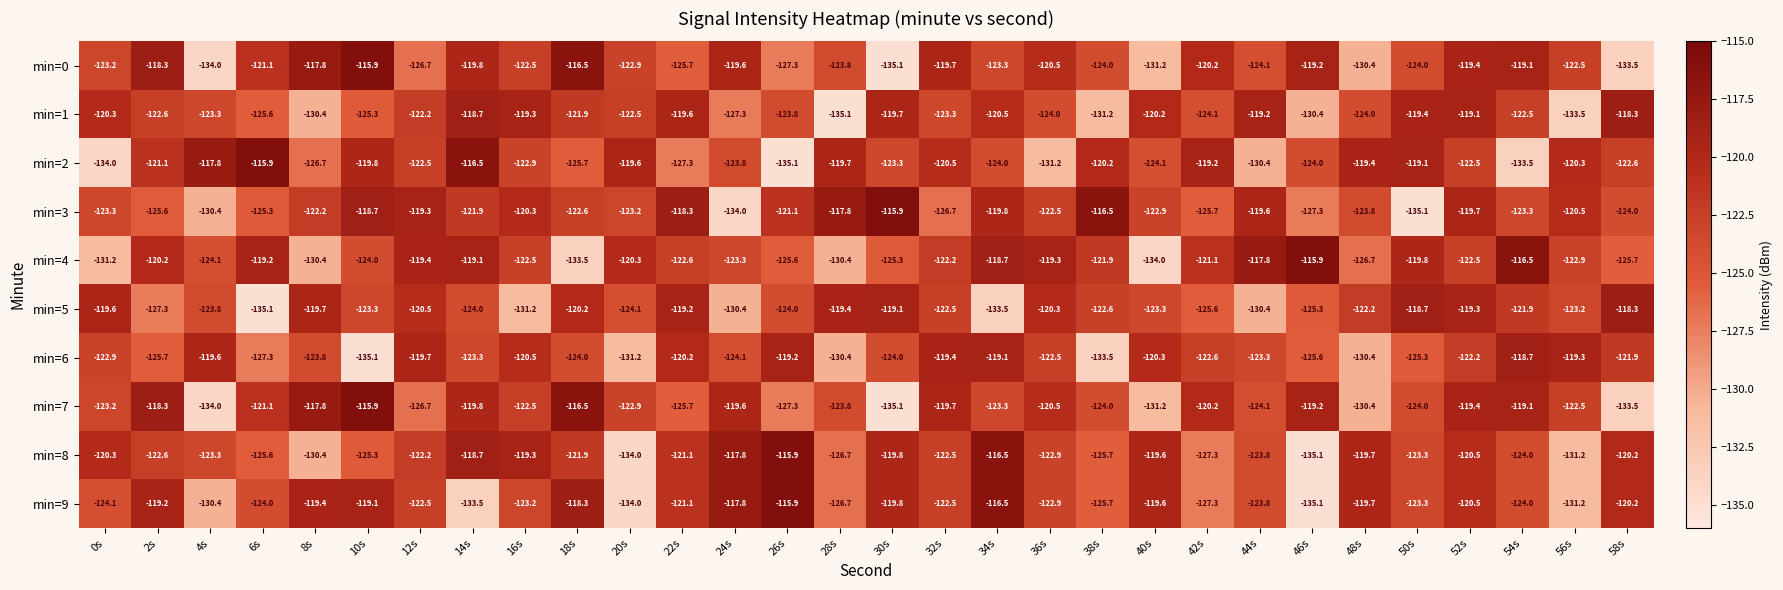

What is the spread (max minus min) of values at 56s?

14.2